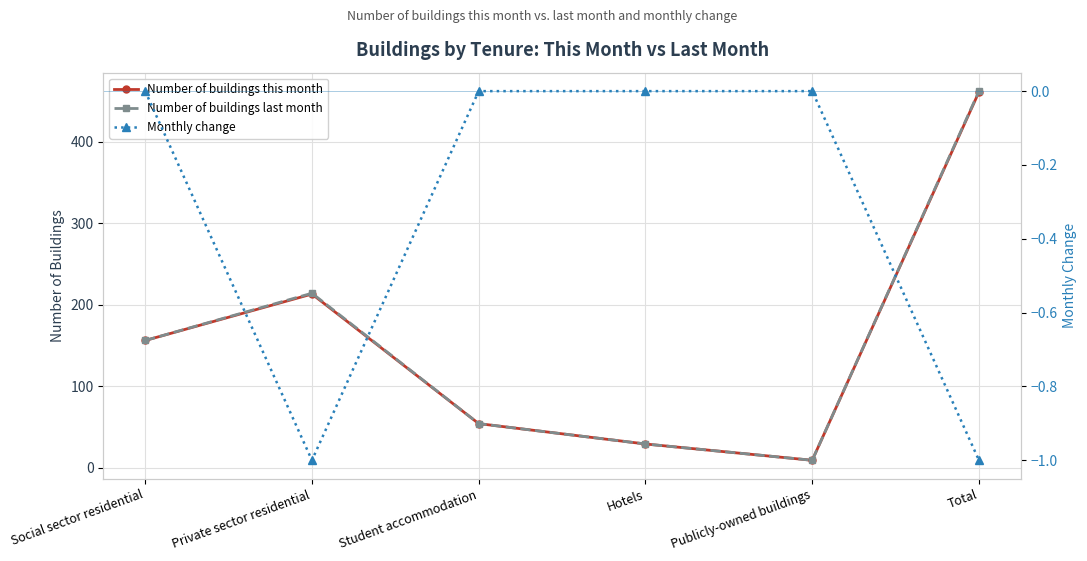

True or false: Monthly change and Number of buildings last month intersect in this chart.

False